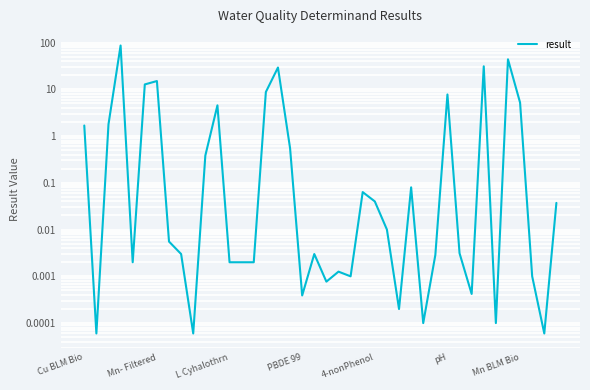

What is the change in value from Cu BLM Bio to PBDE 99?

-1.7